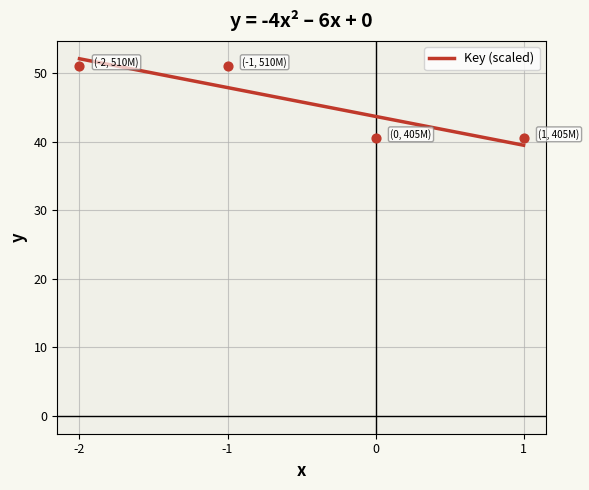

What is the lowest value of the Key (scaled) series?

39.5